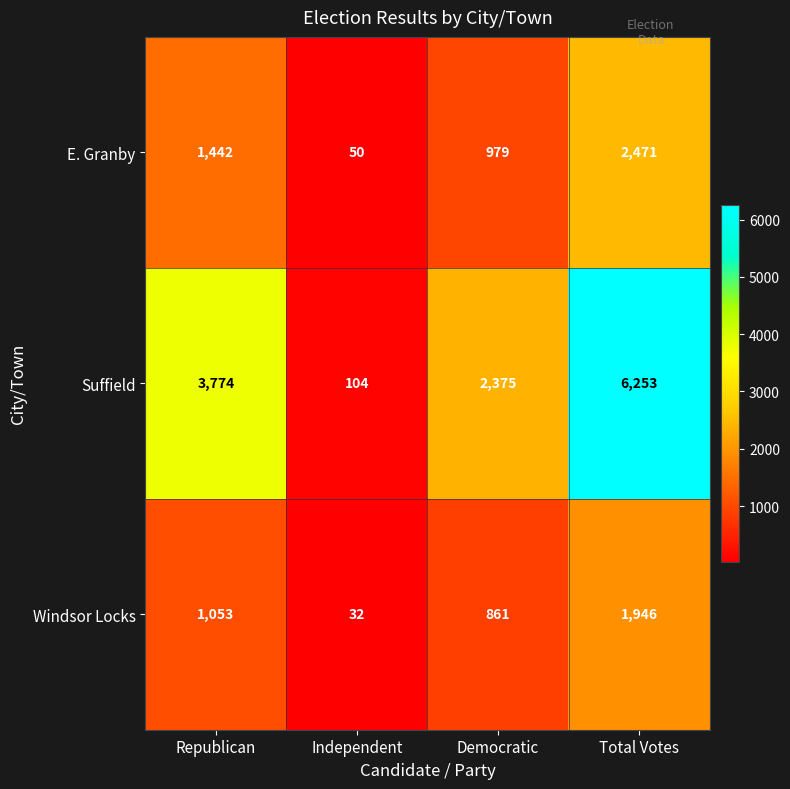

How many Suffield values are between 2375 and 6253?

3